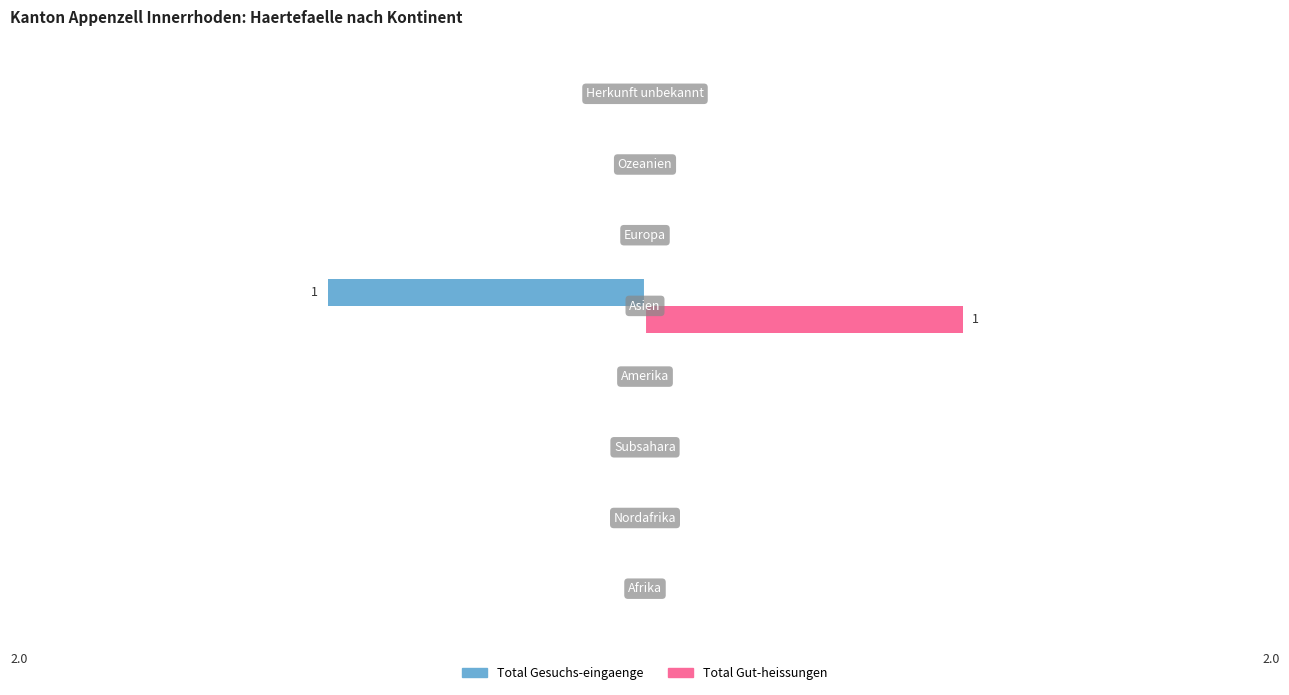

How many series are shown in this chart?

2